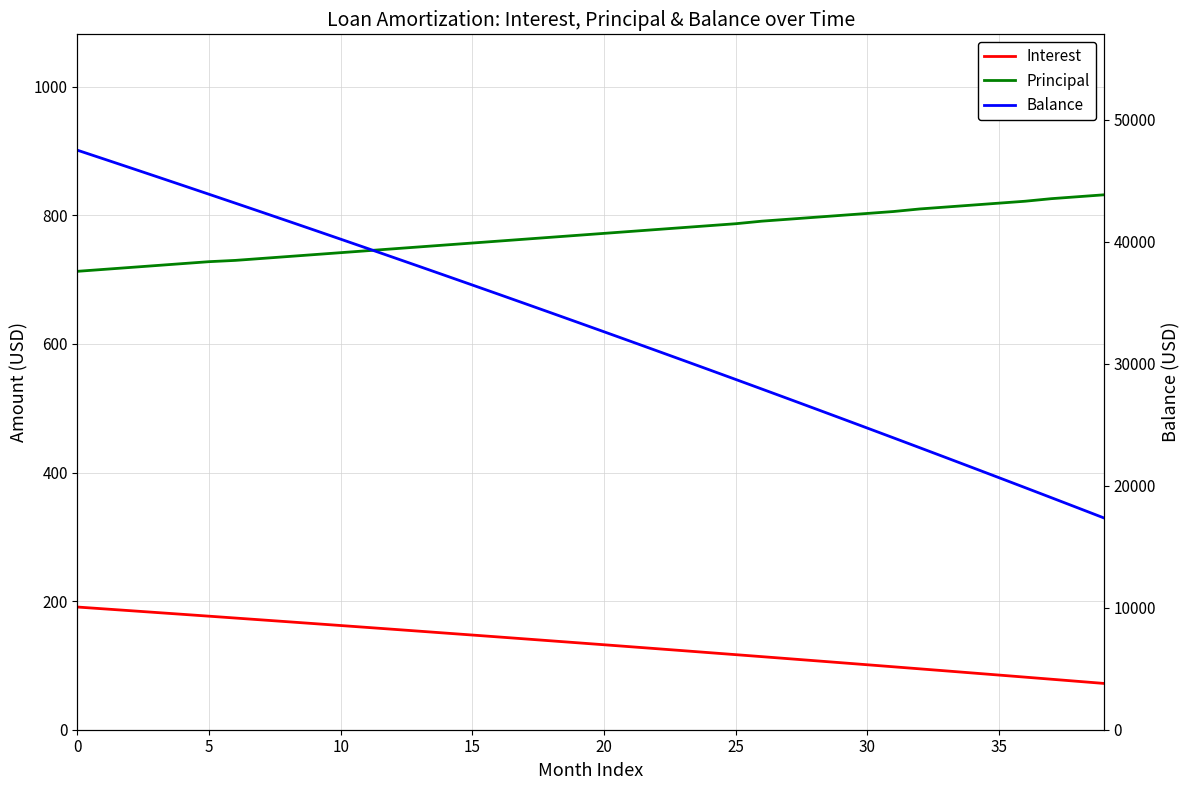

True or false: Principal and Balance intersect in this chart.

False